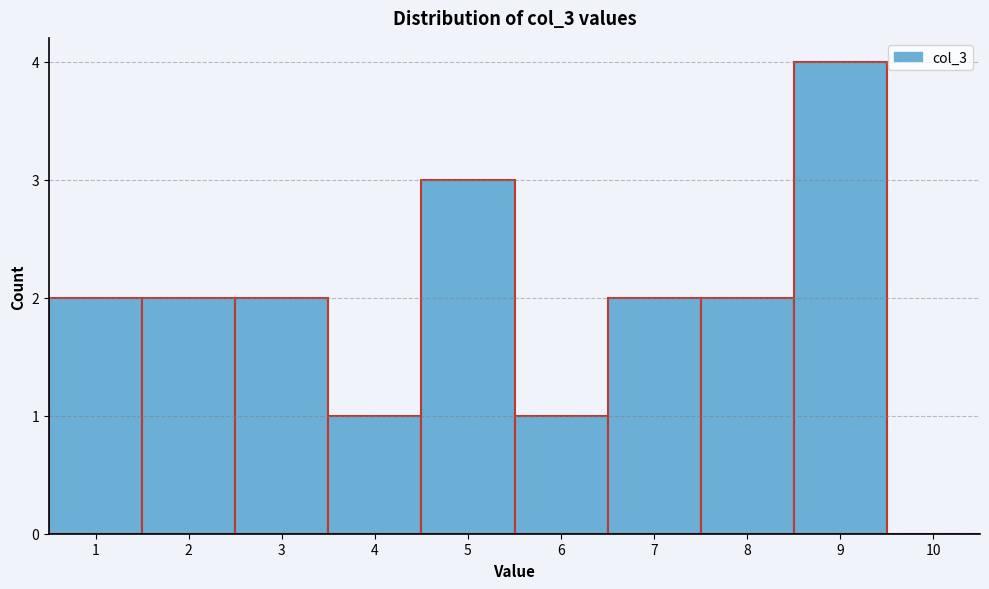

Which range on the x-axis has the tallest bar?

8.5 to 9.5